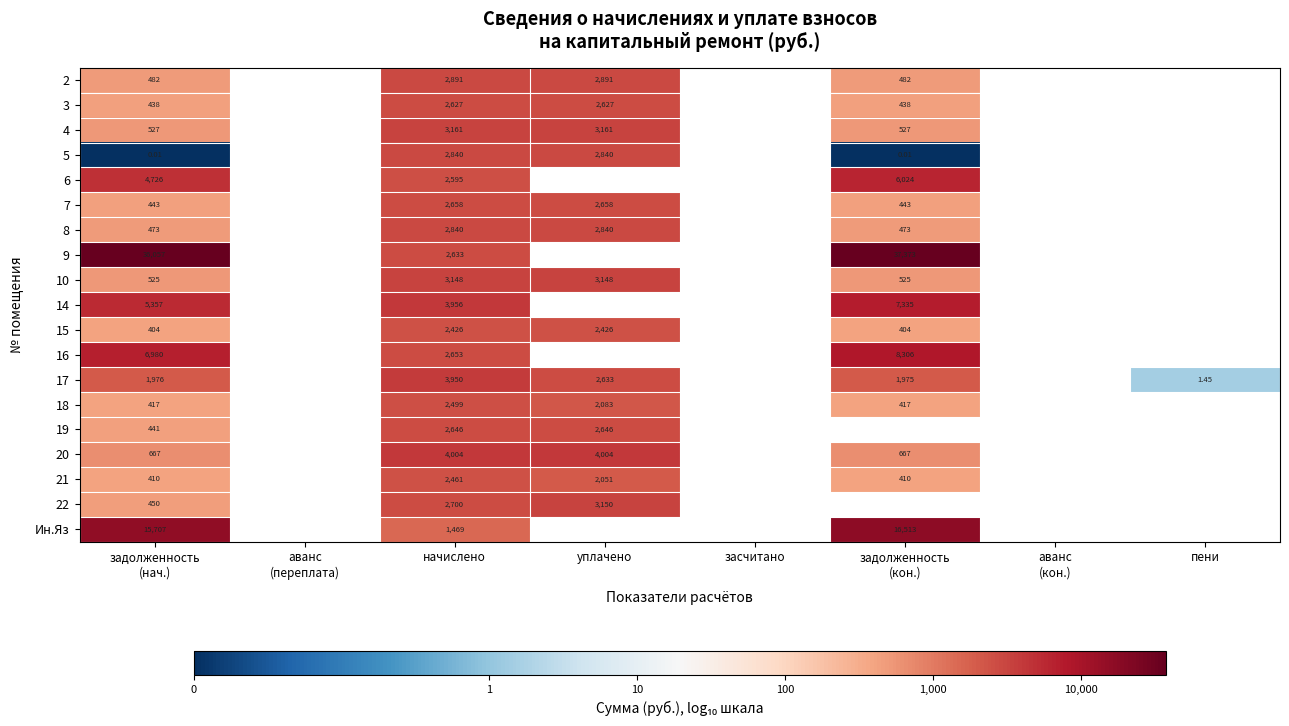

Count the number of categories in the chart.

8